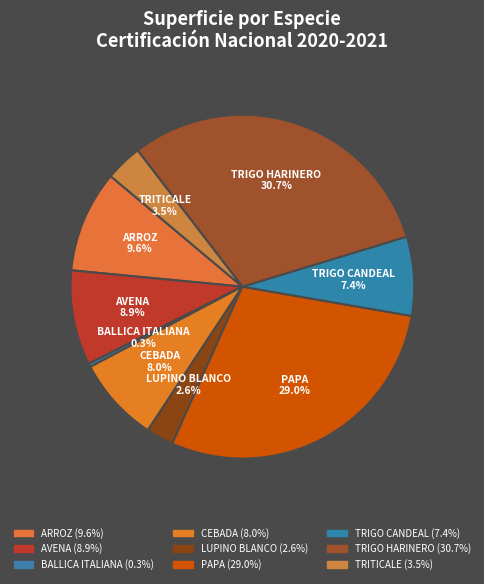

How many segments does this pie chart have?

9